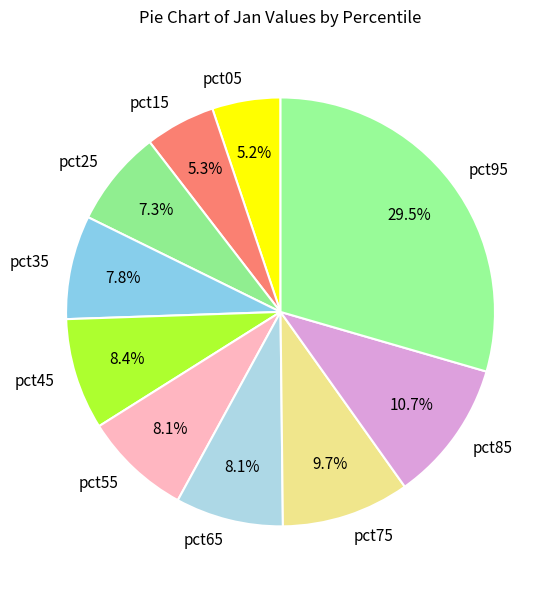

What portion of the pie excludes pct15?

94.7%